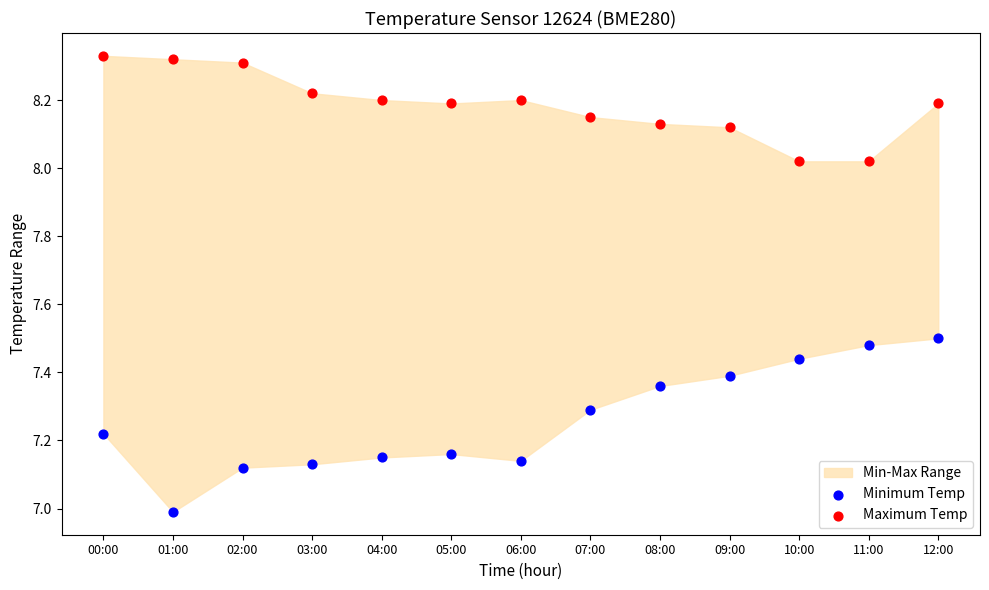

Which series has the widest spread of Y values?

Minimum Temp